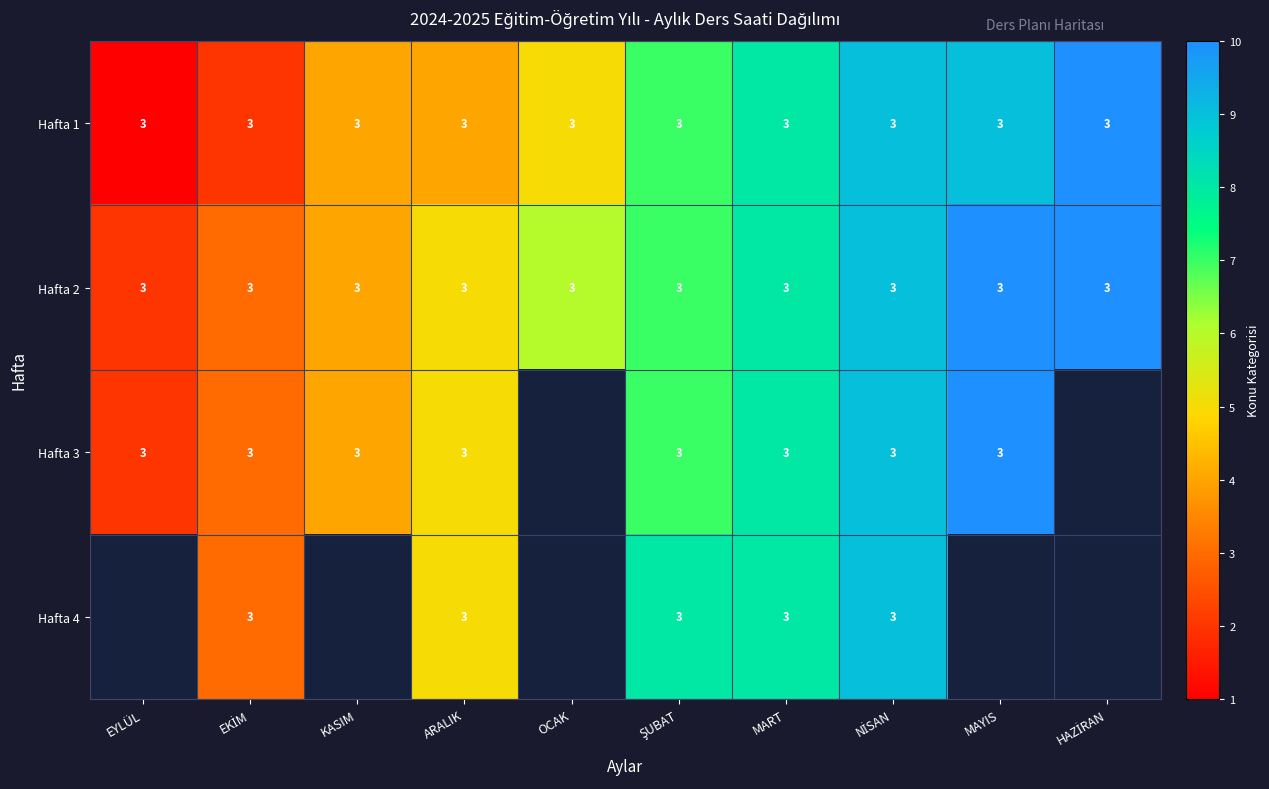

True or false: Hafta 1 has a value of 3 at ARALIK.

True